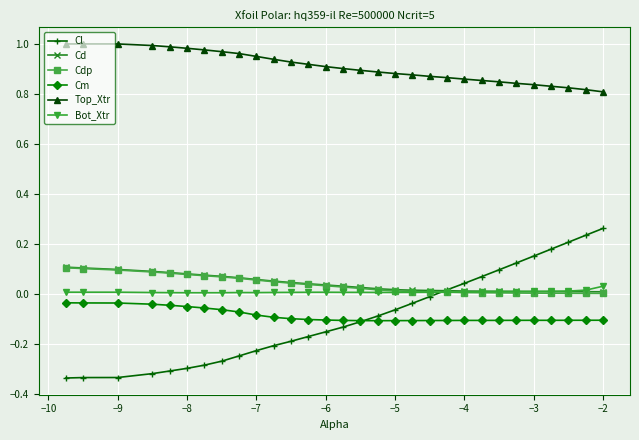

How many values in the Cl series exceed 0?

10